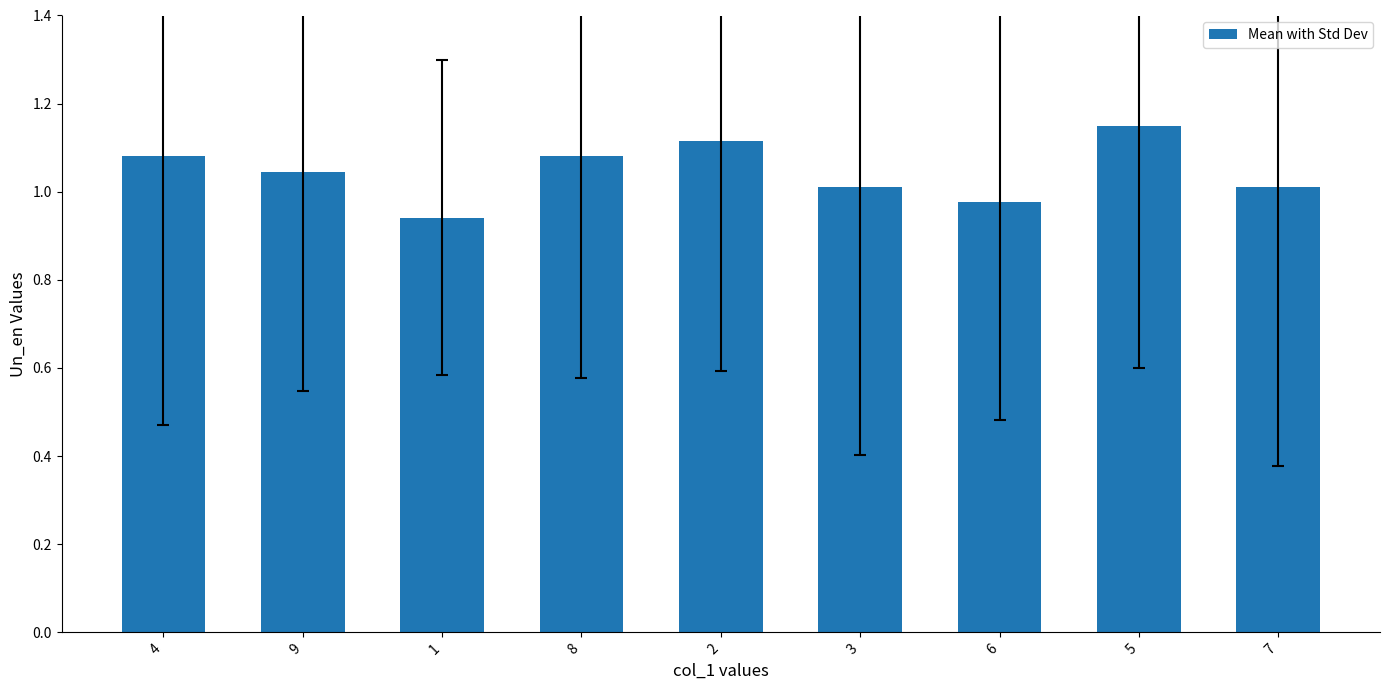

Is it true that the value at 3 is 1.0?

True